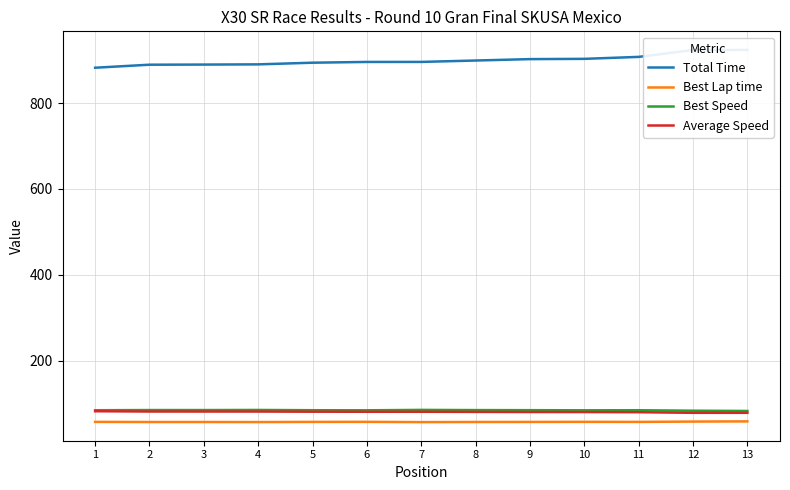

What value does the Best Lap time series have at 4?

56.8